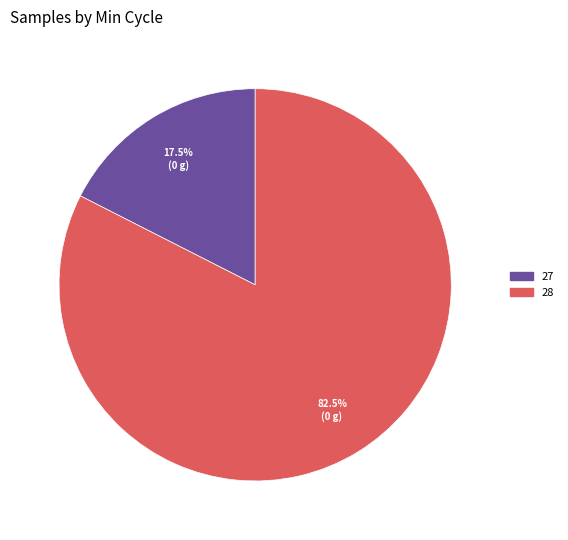

Is there a majority slice in this chart?

Yes